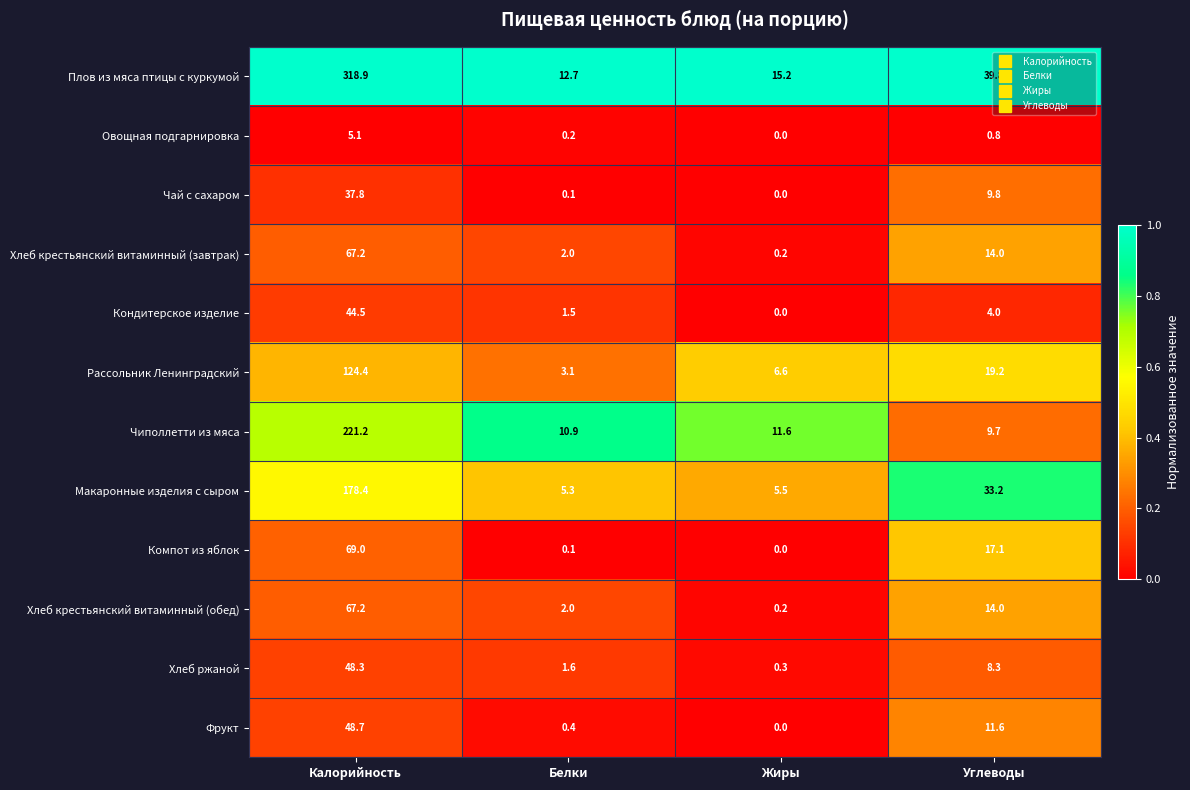

At which label does Чай с сахаром reach its minimum?

Жиры